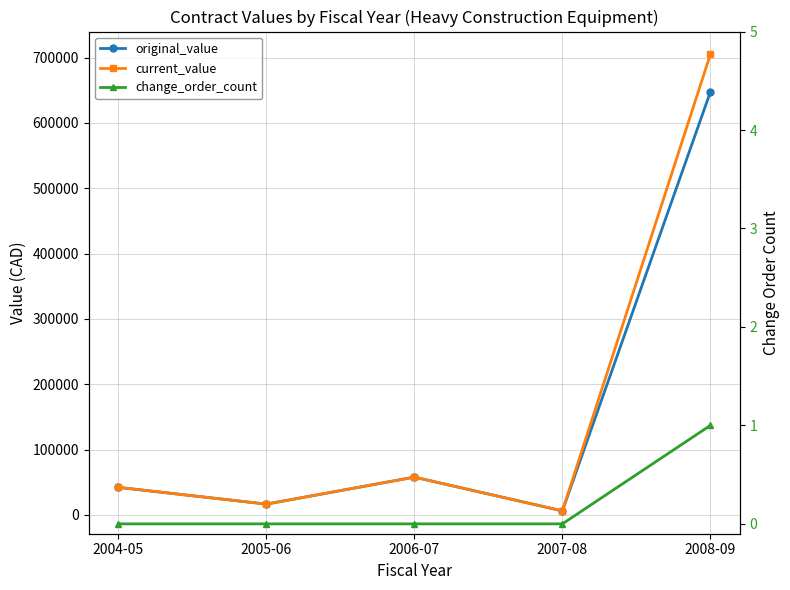

Reading left to right, list all the values displayed in this chart.

original_value: 42269.1	16628.0	57928.7	6245.0	647463.2
current_value: 42269.1	16628.0	57928.7	6245.0	705039.2
change_order_count: 0.0	0.0	0.0	0.0	1.0